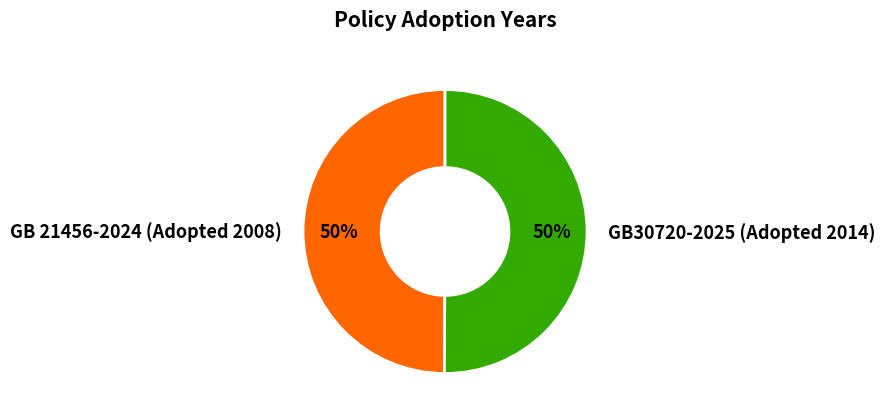

To the nearest percent, what is the combined percentage of GB30720-2025 (Adopted 2014) and GB 21456-2024 (Adopted 2008)?

100%